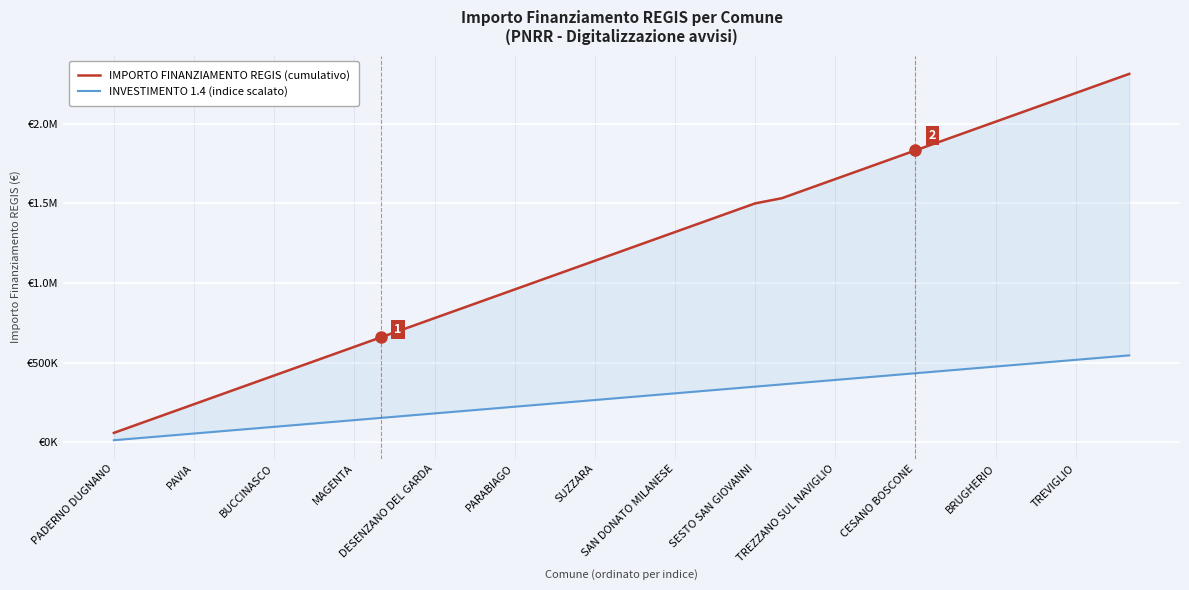

True or false: INVESTIMENTO 1.4 (indice scalato) has more than 2 interior local peaks.

False